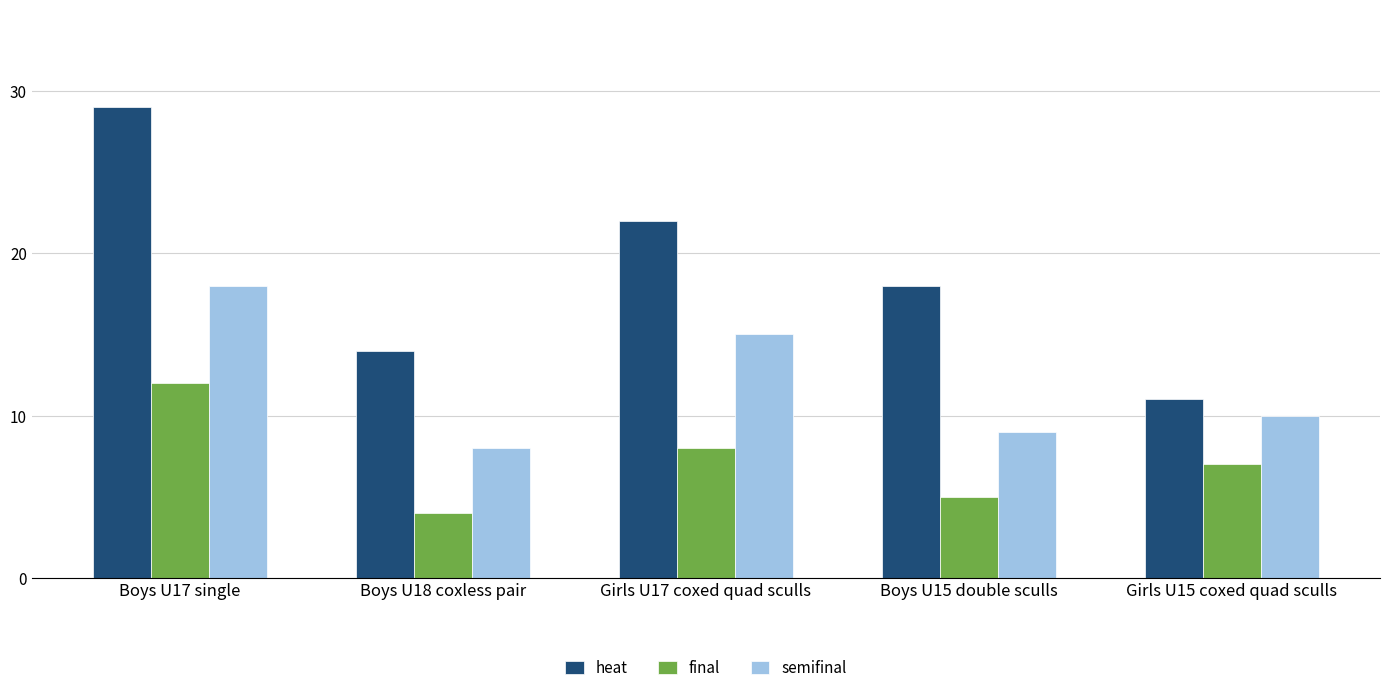

List the labels in order of final value, smallest first.

Boys U18 coxless pair, Boys U15 double sculls, Girls U15 coxed quad sculls, Girls U17 coxed quad sculls, Boys U17 single